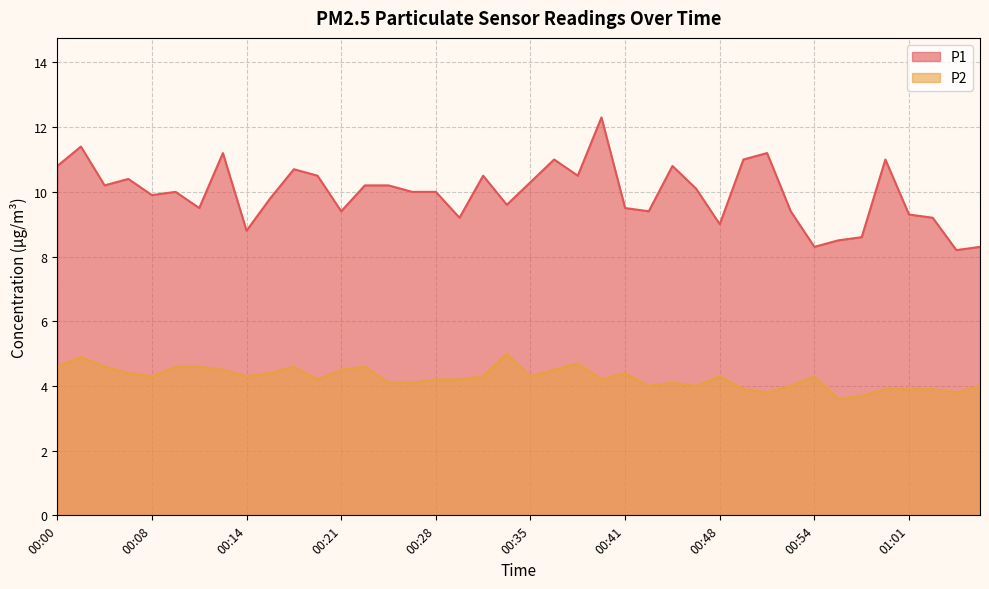

What are all the series names shown in the legend?

P1, P2